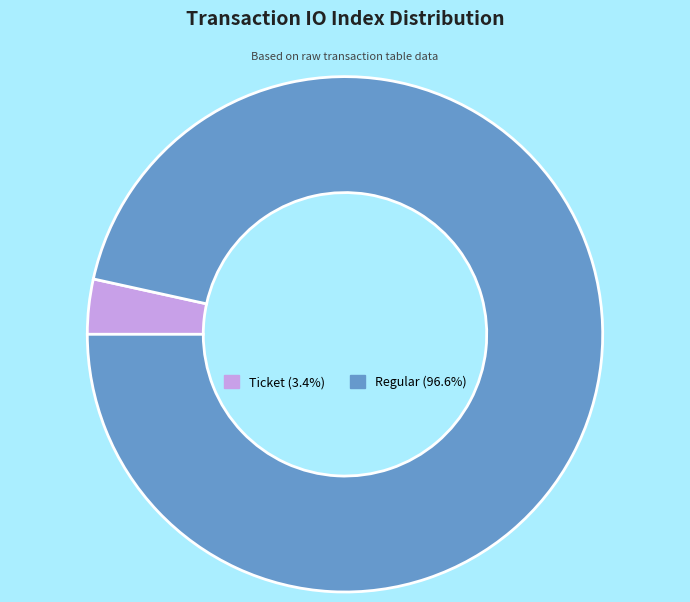

Is there a majority slice in this chart?

Yes